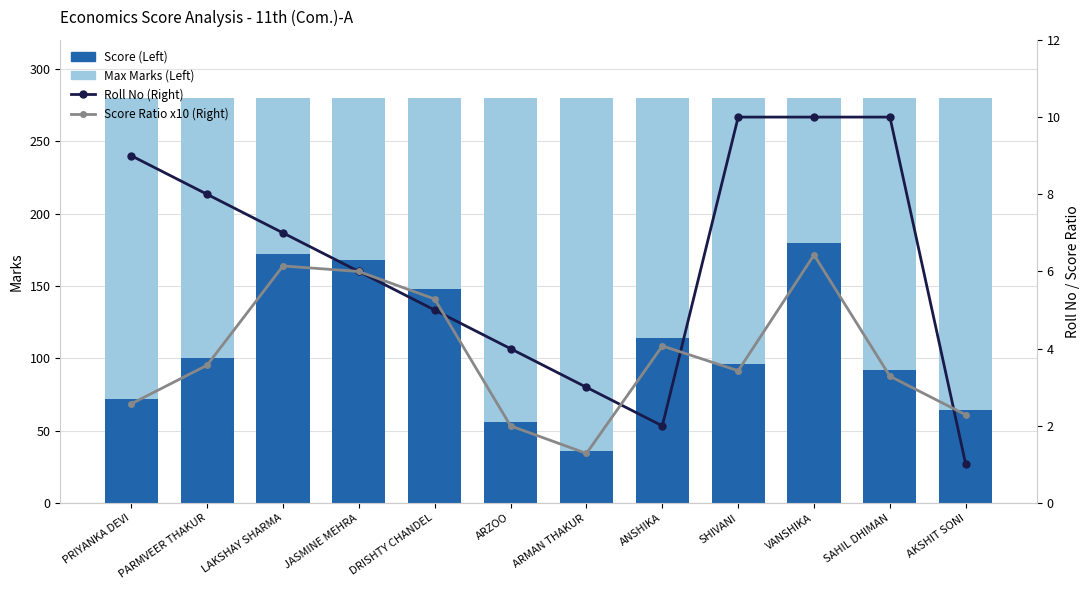

At DRISHTY CHANDEL, list the series in order from smallest to largest.

Roll No (Right), Score Ratio x10 (Right), Score (Left), Max Marks (Left)